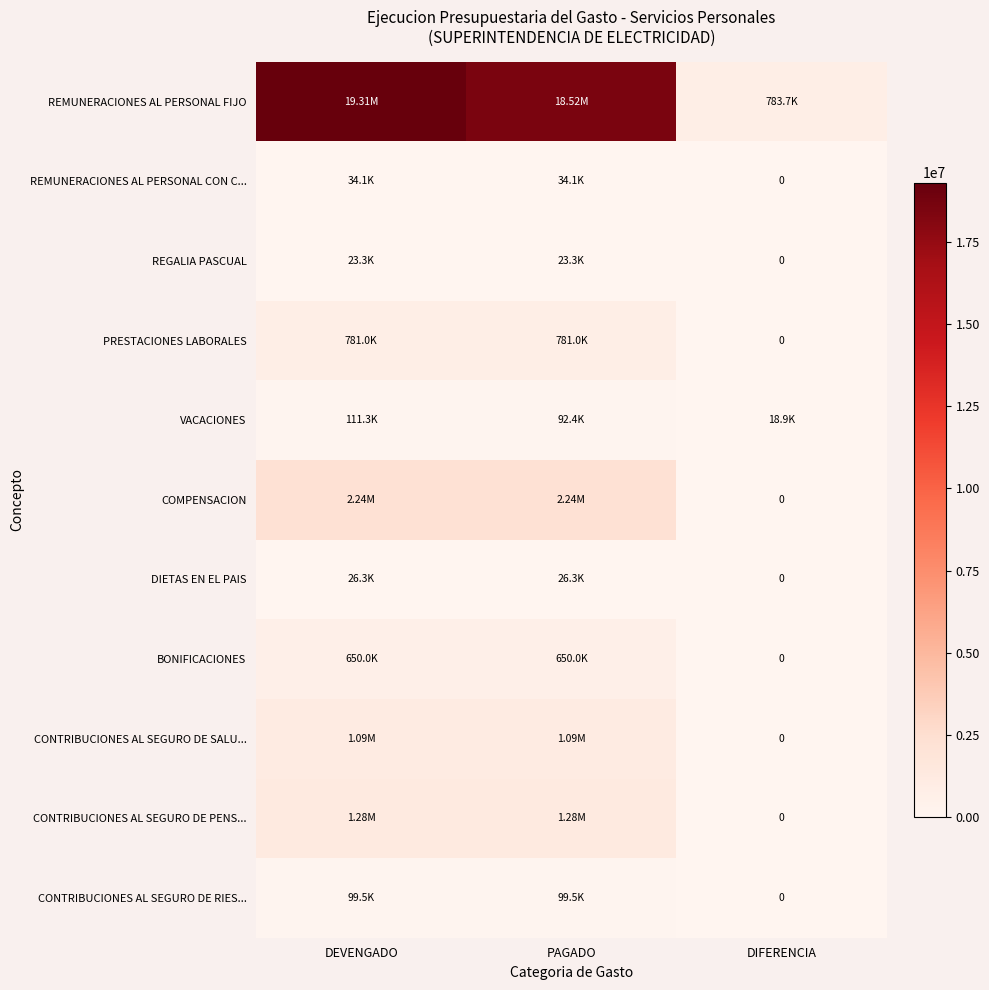

Count the COMPENSACION values in the range 0 to 2238648.

3